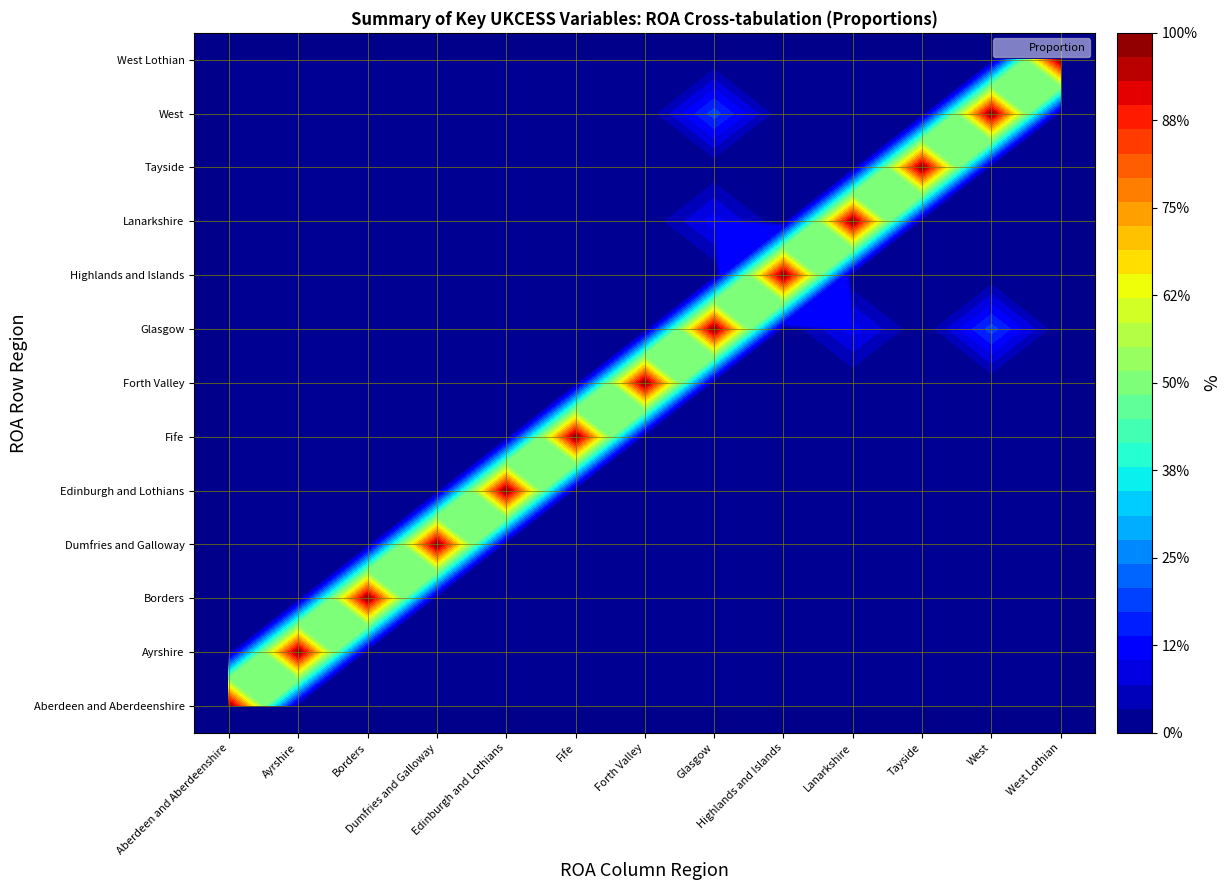

List the series in order of their peak value, highest first.

Aberdeen and Aberdeenshire, Ayrshire, Borders, Dumfries and Galloway, Edinburgh and Lothians, Fife, Forth Valley, Glasgow, Highlands and Islands, Lanarkshire, Tayside, West, West Lothian